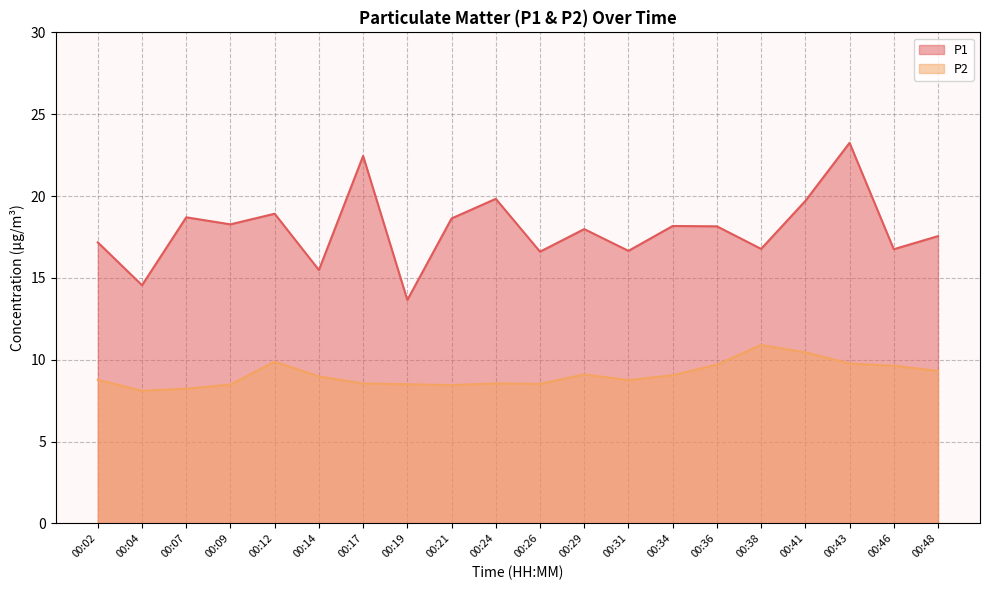

In P2, how many points are higher than both neighbors (excluding endpoints)?

4